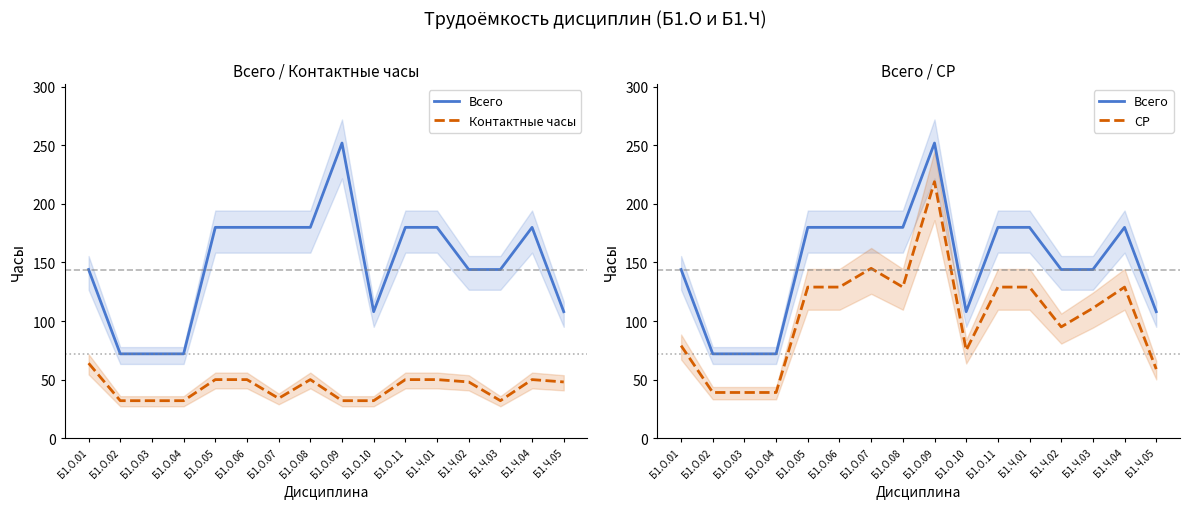

True or false: СР and Контактные часы cross at least once.

False